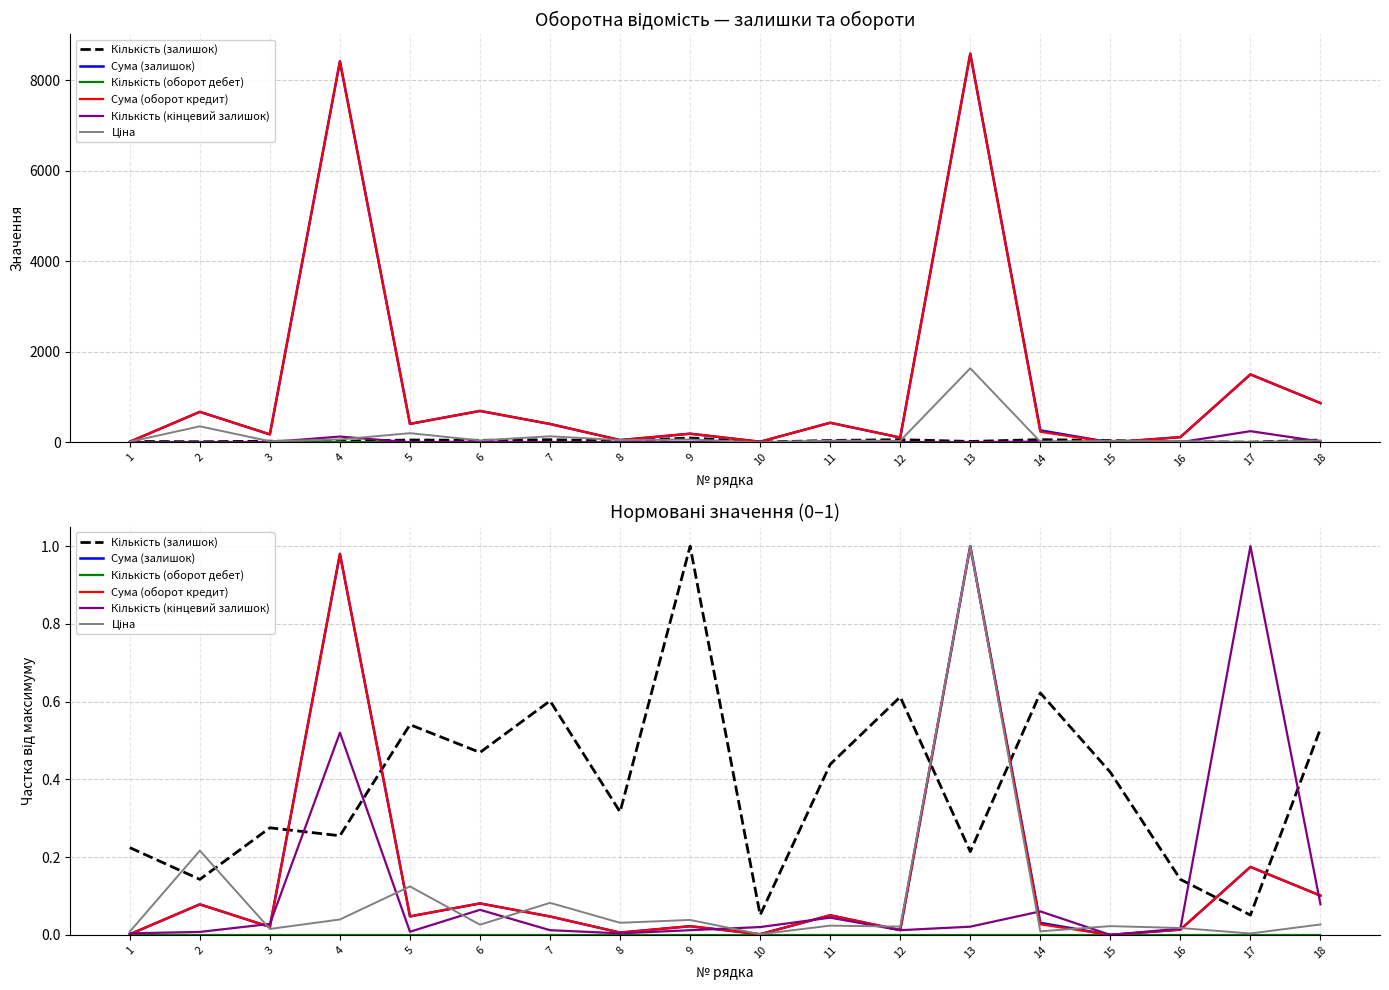

Reading left to right, what are all the values shown in this chart?

Кількість (залишок): 1=0.2	2=0.1	3=0.3	4=0.3	5=0.5	6=0.5	7=0.6	8=0.3	9=1.0	10=0.1	11=0.4	12=0.6	13=0.2	14=0.6	15=0.4	16=0.1	17=0.1	18=0.5
Сума (залишок): 1=0.0	2=0.1	3=0.0	4=1.0	5=0.0	6=0.1	7=0.0	8=0.0	9=0.0	10=0.0	11=0.1	12=0.0	13=1.0	14=0.0	15=0.0	16=0.0	17=0.2	18=0.1
Кількість (оборот дебет): 1=0.0	2=0.0	3=0.0	4=0.0	5=0.0	6=0.0	7=0.0	8=0.0	9=0.0	10=0.0	11=0.0	12=0.0	13=0.0	14=0.0	15=0.0	16=0.0	17=0.0	18=0.0
Сума (оборот кредит): 1=0.0	2=0.1	3=0.0	4=1.0	5=0.0	6=0.1	7=0.0	8=0.0	9=0.0	10=0.0	11=0.1	12=0.0	13=1.0	14=0.0	15=0.0	16=0.0	17=0.2	18=0.1
Кількість (кінцевий залишок): 1=0.0	2=0.0	3=0.0	4=0.5	5=0.0	6=0.1	7=0.0	8=0.0	9=0.0	10=0.0	11=0.0	12=0.0	13=0.0	14=0.1	15=0.0	16=0.0	17=1.0	18=0.1
Ціна: 1=0.0	2=0.2	3=0.0	4=0.0	5=0.1	6=0.0	7=0.1	8=0.0	9=0.0	10=0.0	11=0.0	12=0.0	13=1.0	14=0.0	15=0.0	16=0.0	17=0.0	18=0.0